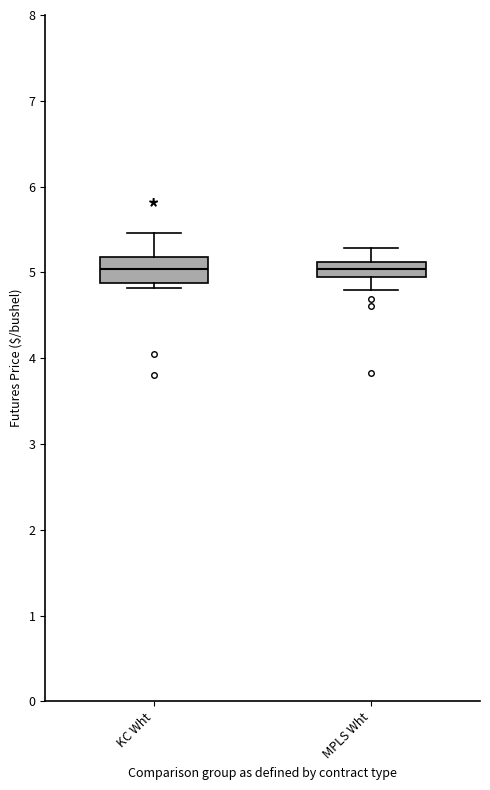

Where does the median line of the box for MPLS Wht sit on the y-axis? The values are not printed on the chart, so give them approximately, as read against the axis.

5.0